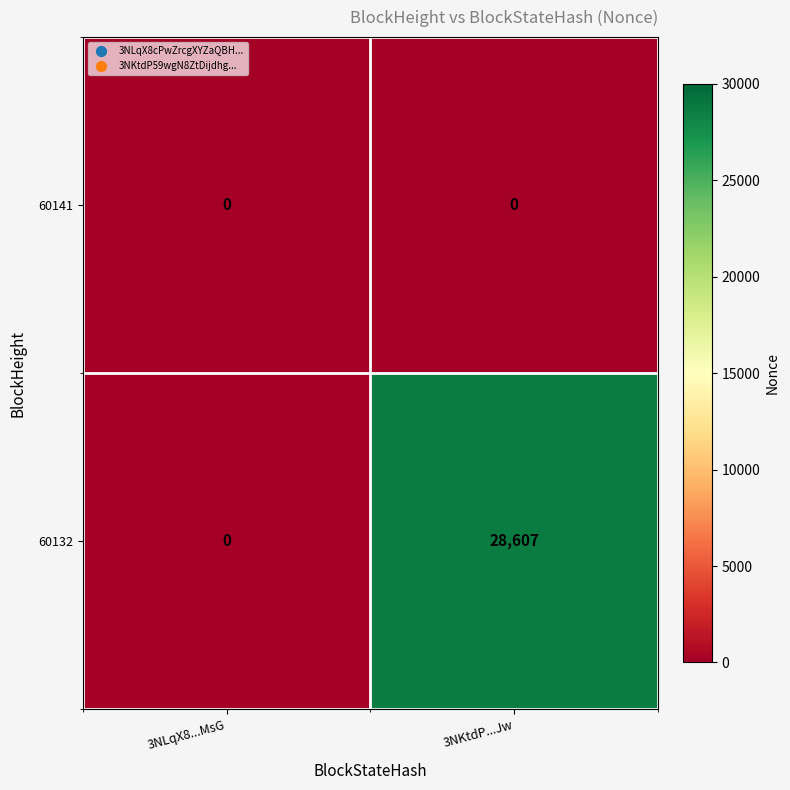

At which category is the sum across all series the highest?

3NKtdP...Jw